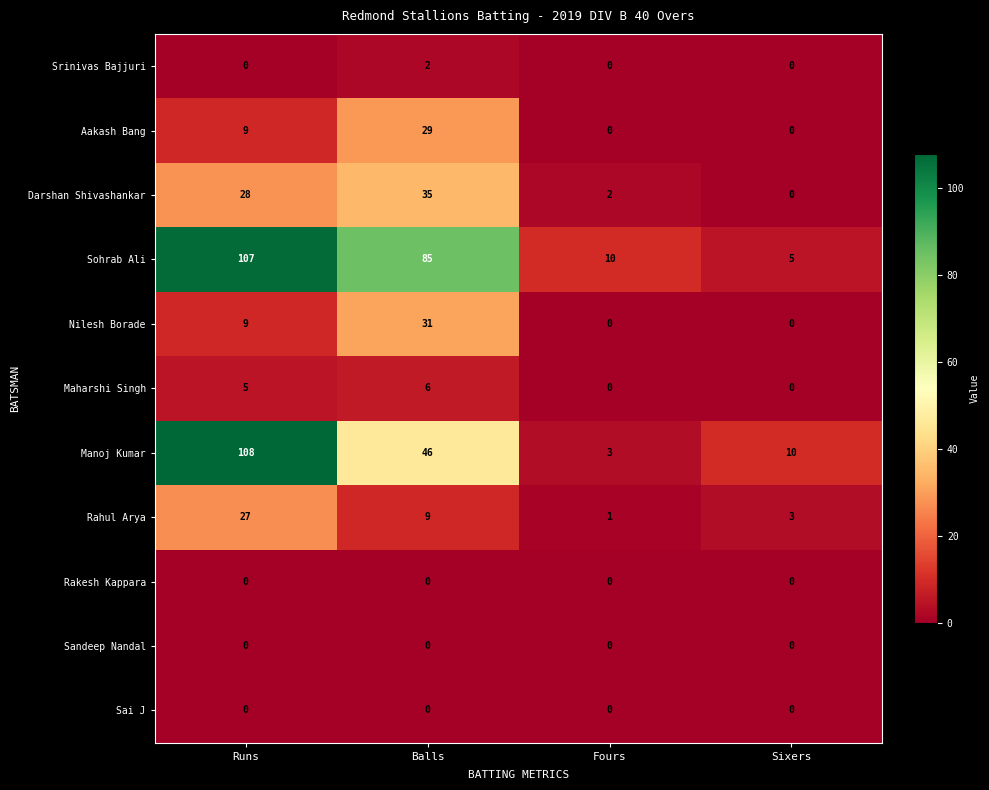

What is the total value across all series at Sixers?

18